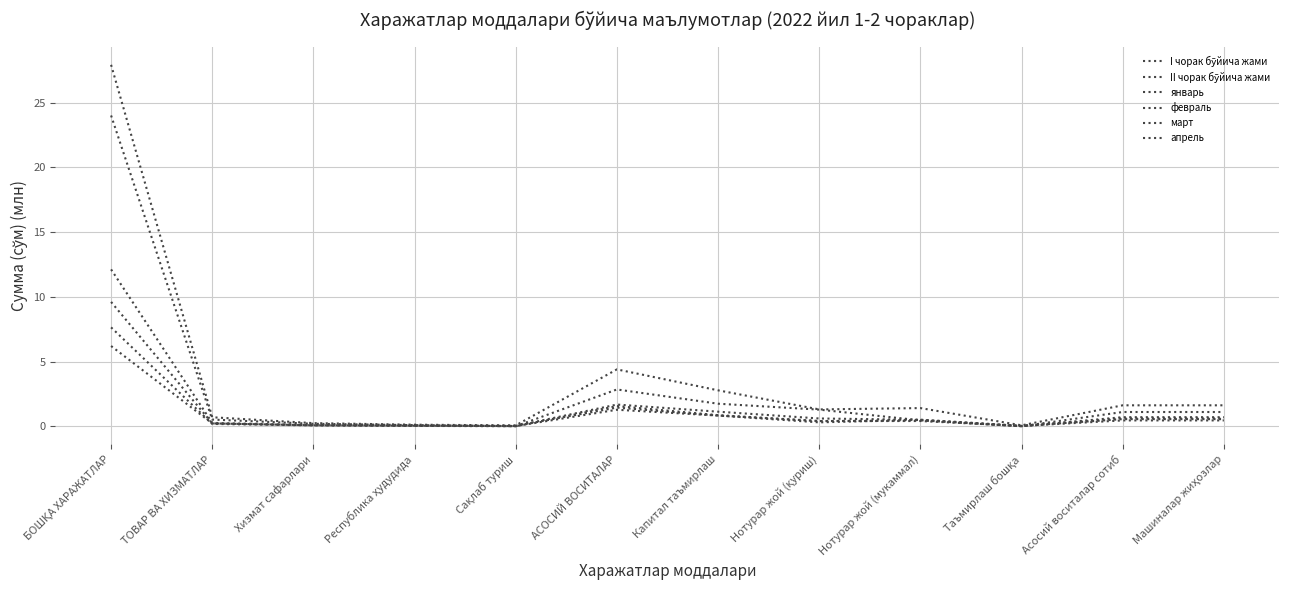

How many lines are shown in the chart?

6